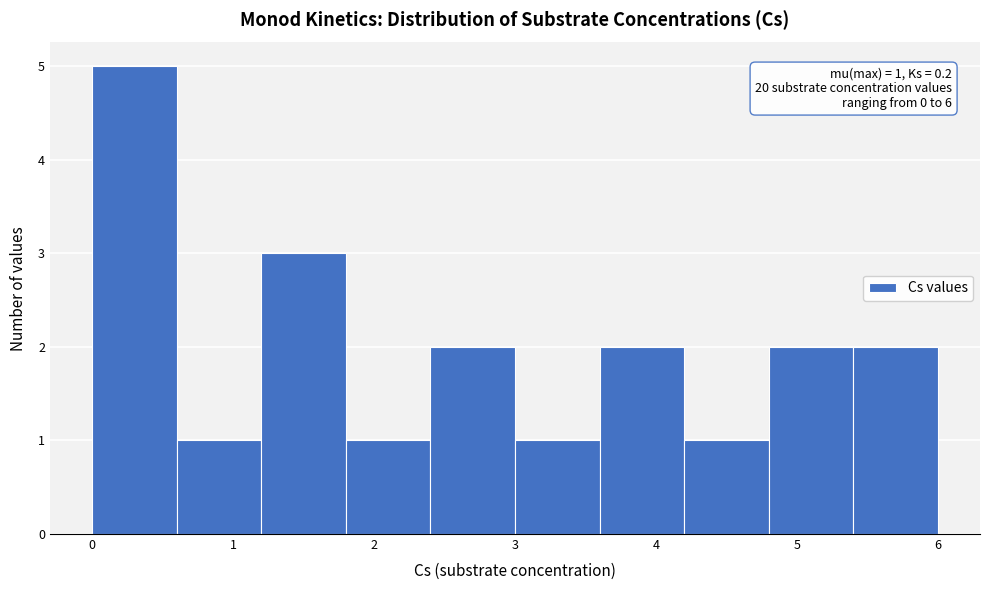

Over which range of the x-axis is the bar tallest?

0.0 to 0.6